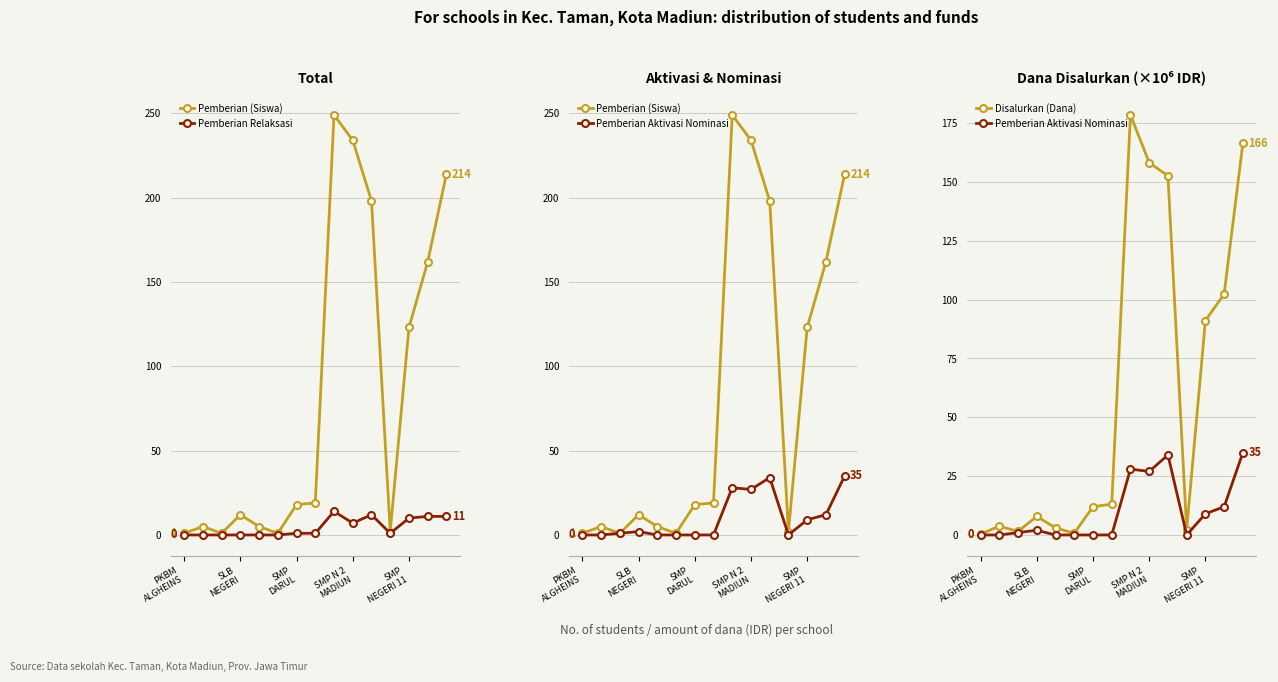

Between 5 and 11, which series saw the biggest shift?

Disalurkan (Dana)